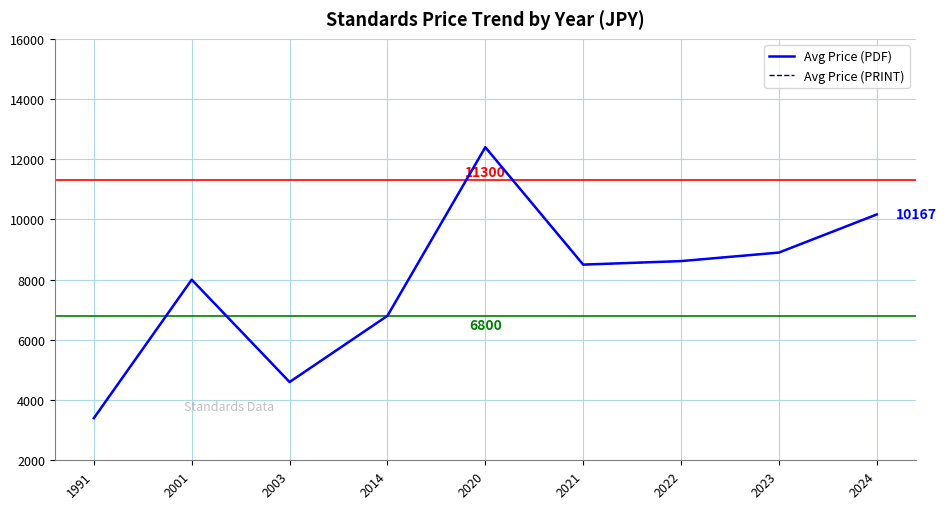

Which has a higher value, 2003 or 2022?

2022